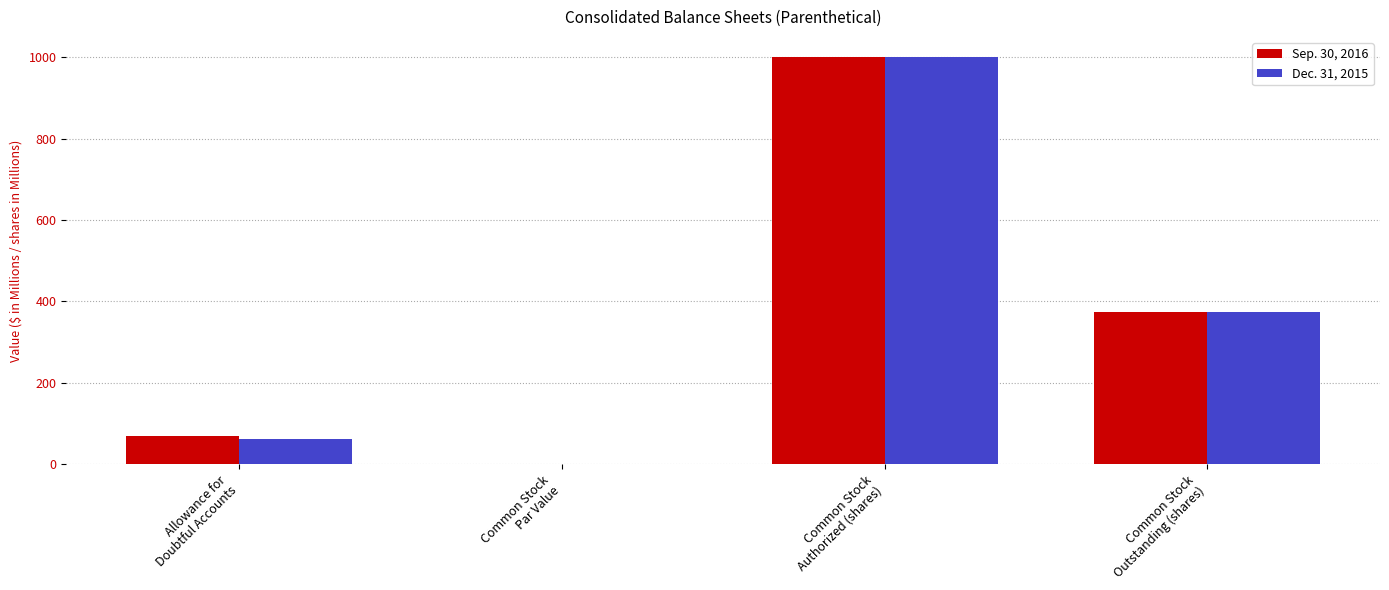

The value of Sep. 30, 2016 at Common Stock
Par Value is 0.1. True or false?

True